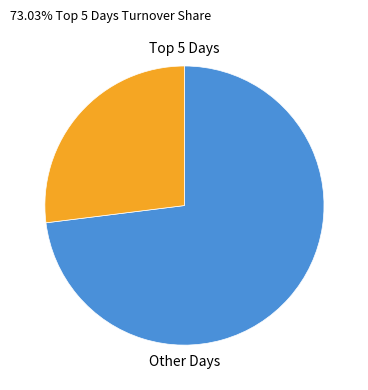

Does any single category account for the majority?

Yes